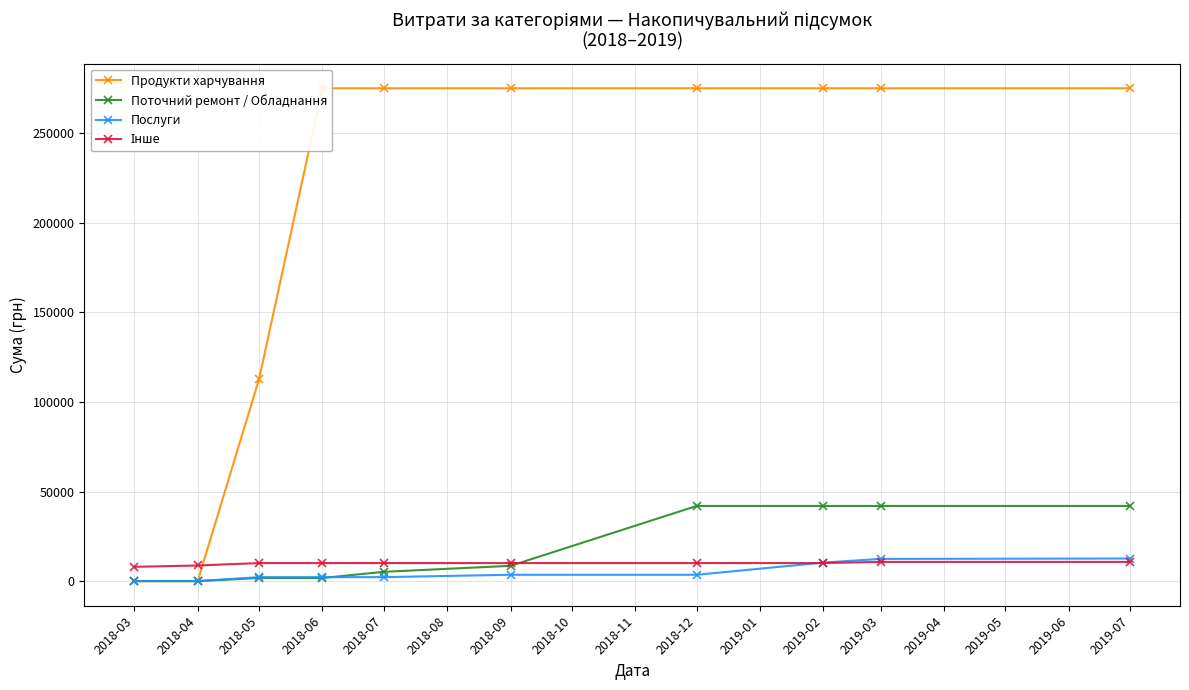

At which label does Поточний ремонт / Обладнання reach its minimum?

2018-03